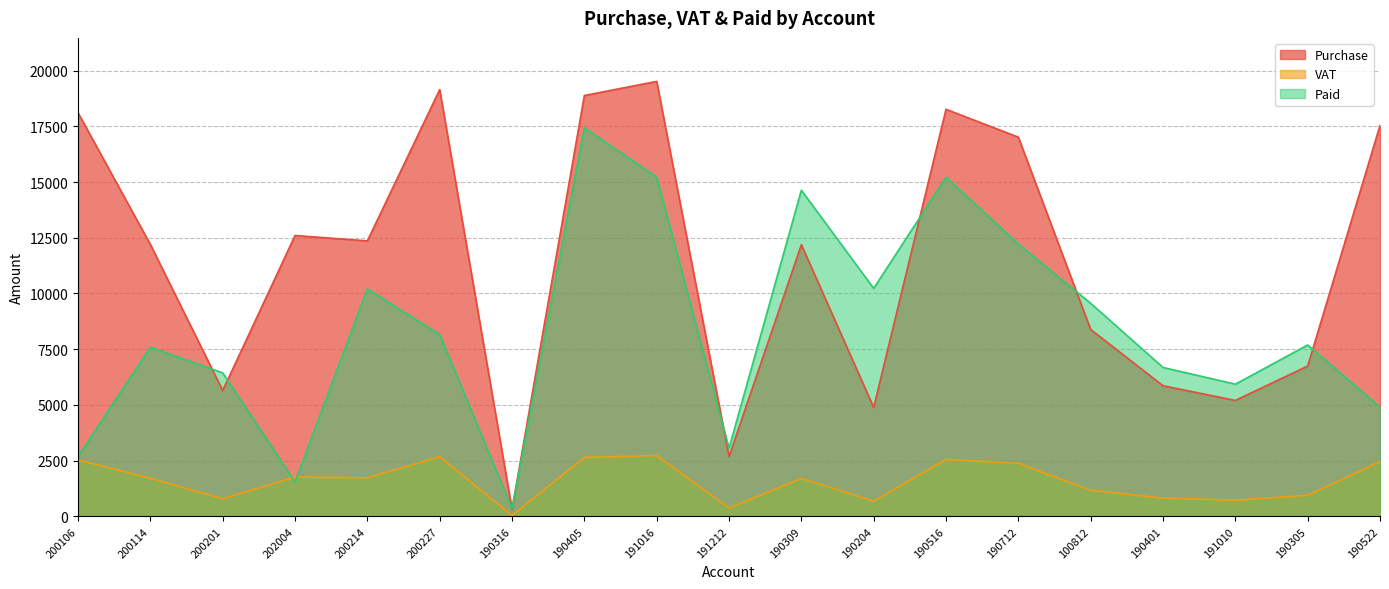

What is the total value across all series at 200201?

12877.2